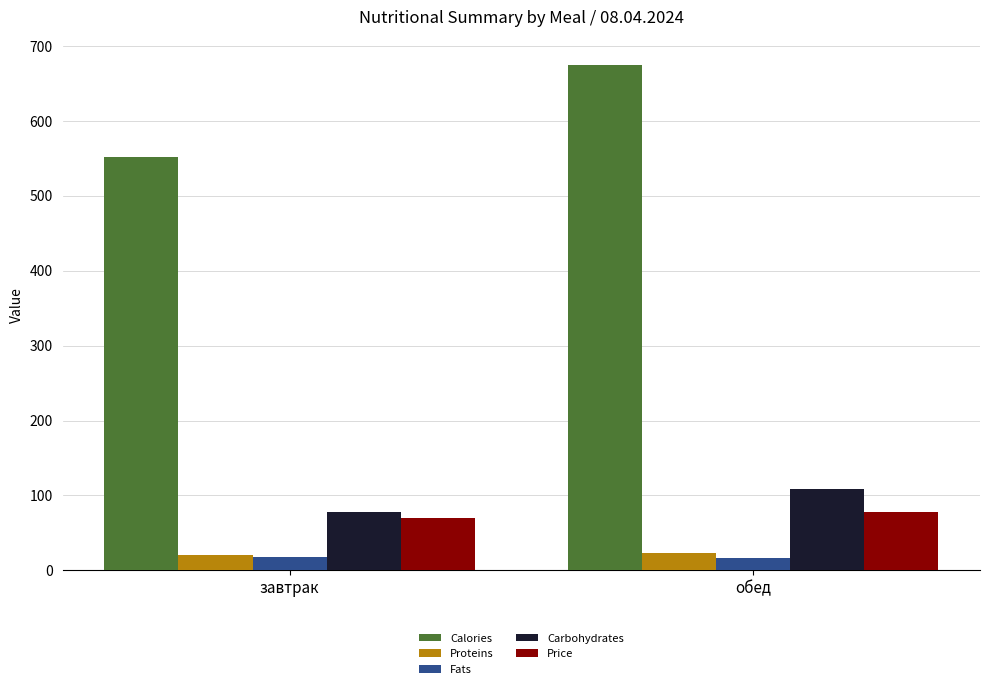

Which series has the largest range (max minus min)?

Calories